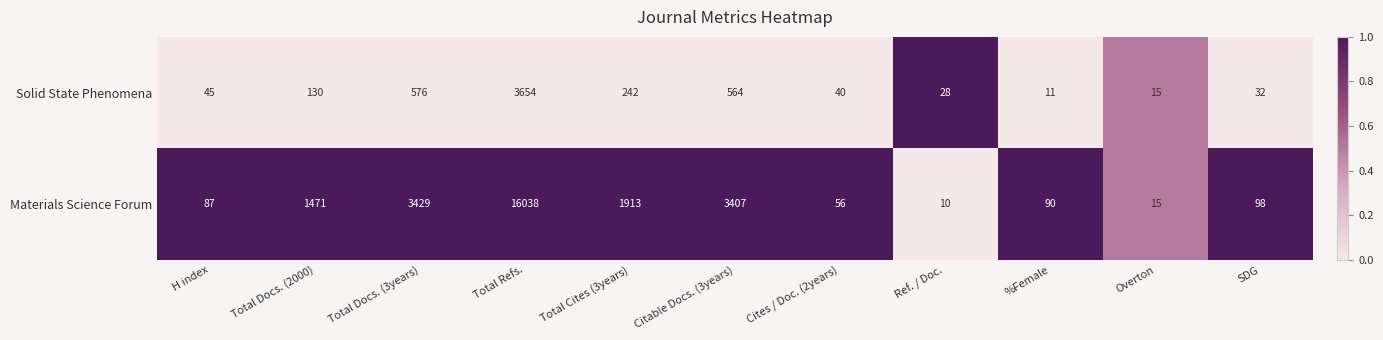

At which category is the sum across all series the highest?

Total Refs.